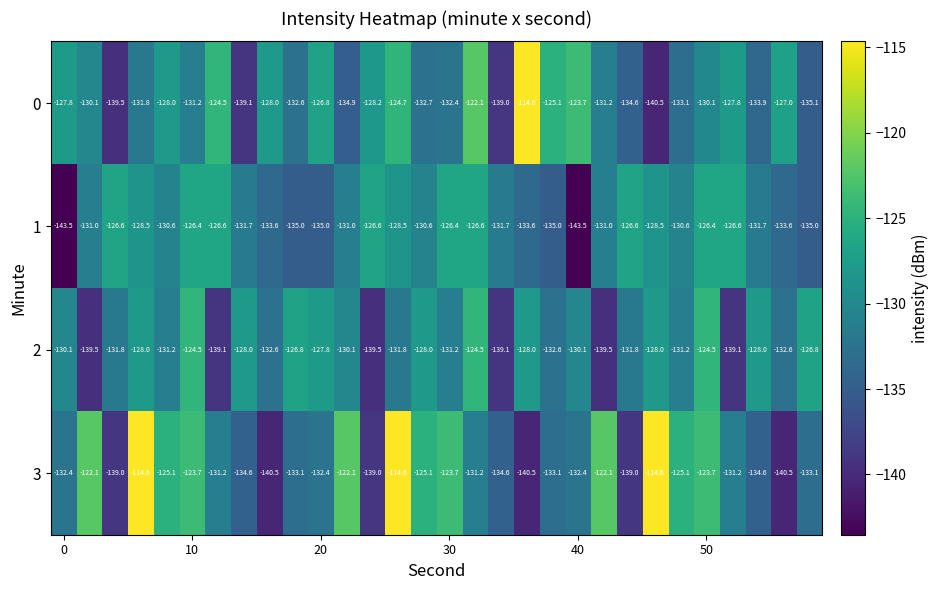

What is the difference between the maximum and second lowest values in the 0 series?

24.9